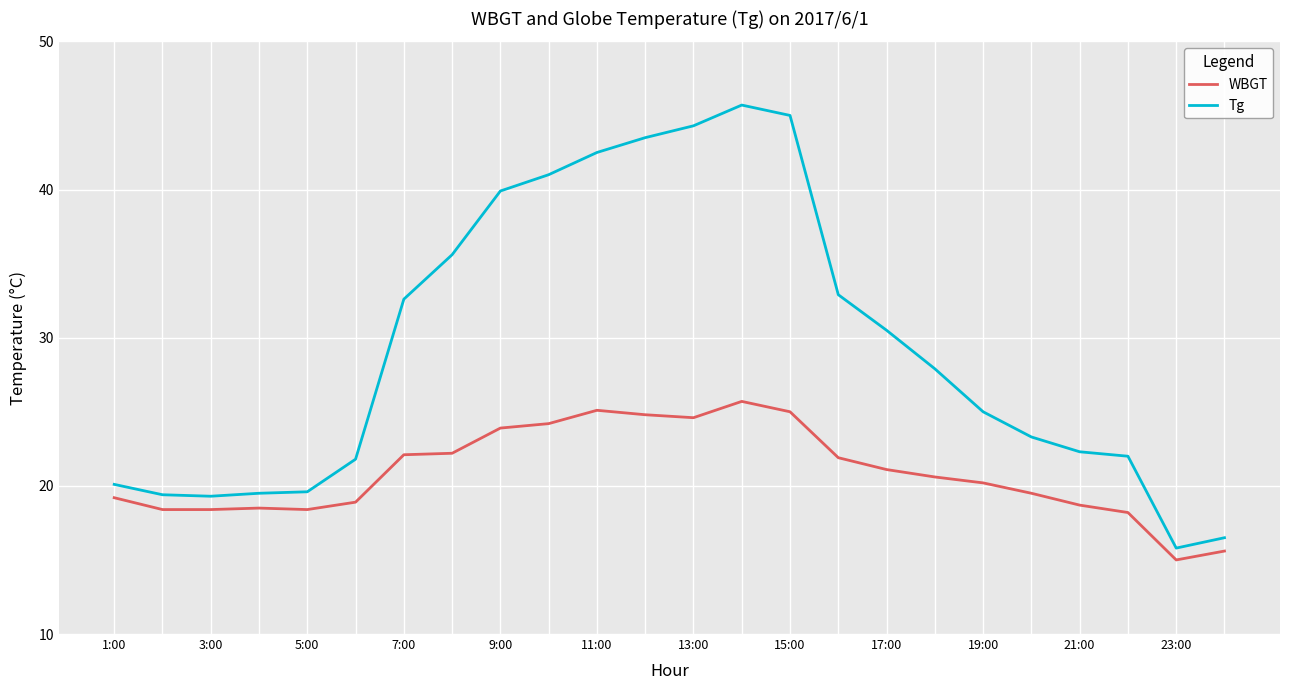

Rank the series by their maximum value, from highest to lowest.

Tg, WBGT